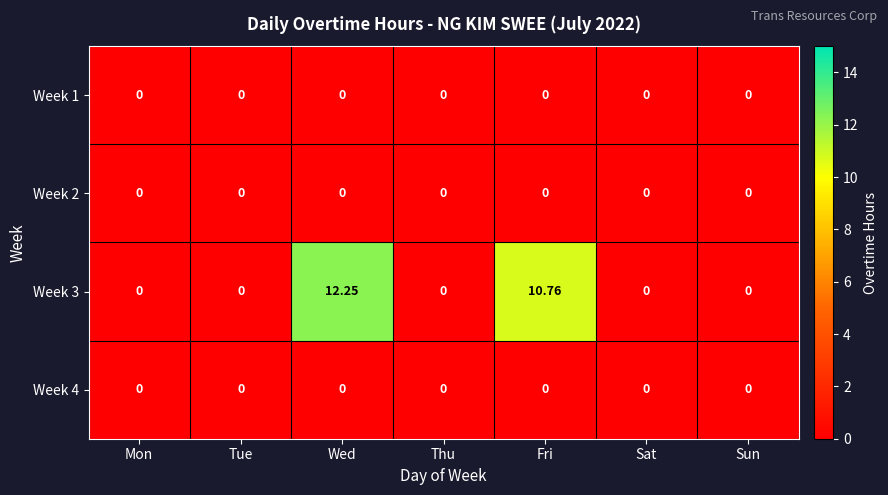

Which series has the largest total across all categories?

Week 3